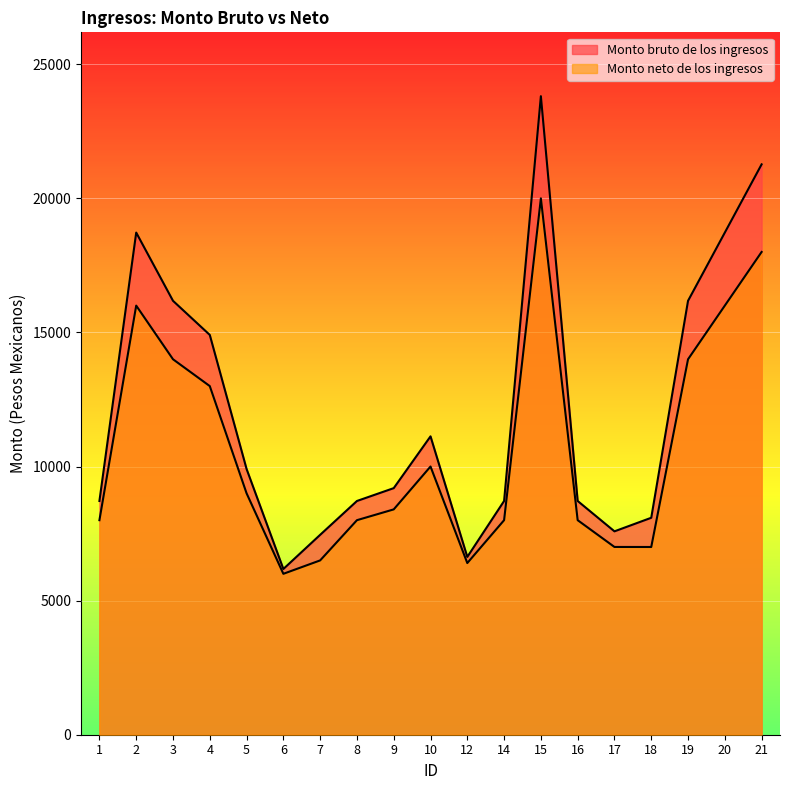

True or false: Monto bruto de los ingresos has a value of 9664.4 at 12.

False